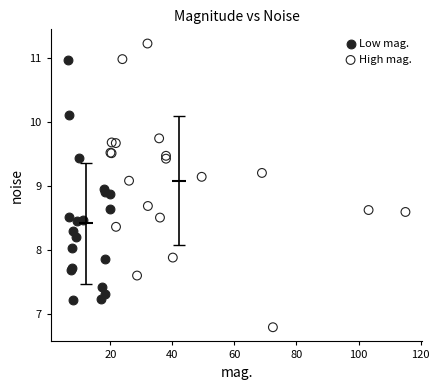

Which series contains the highest Y value?

High mag.